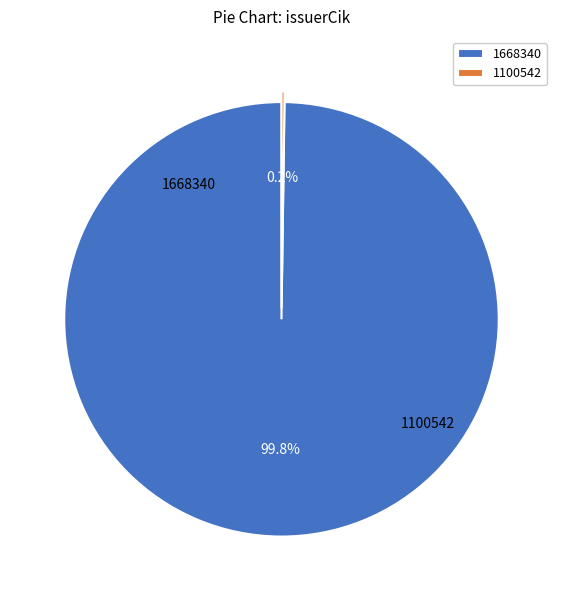

Which slice is the largest?

1668340